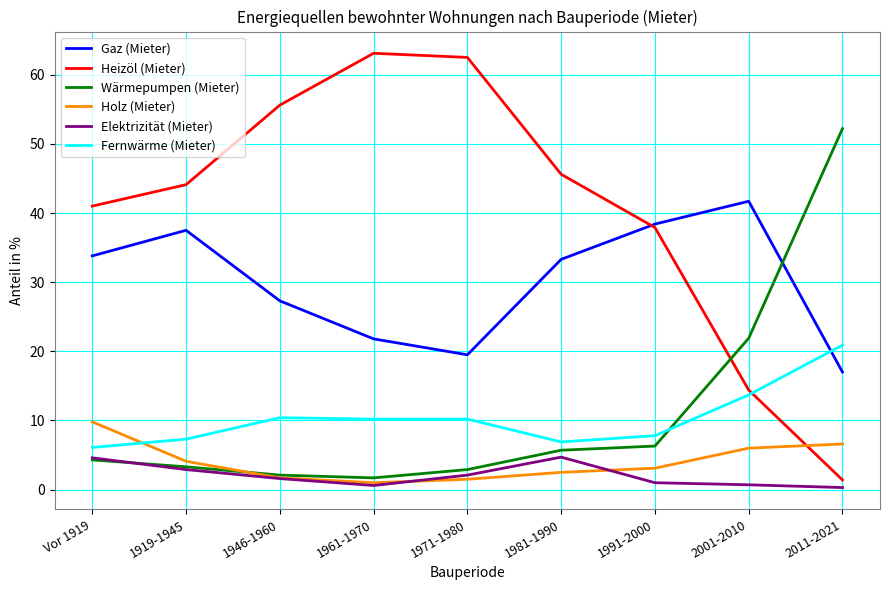

List the series in order of their peak value, highest first.

Heizöl (Mieter), Wärmepumpen (Mieter), Gaz (Mieter), Fernwärme (Mieter), Holz (Mieter), Elektrizität (Mieter)